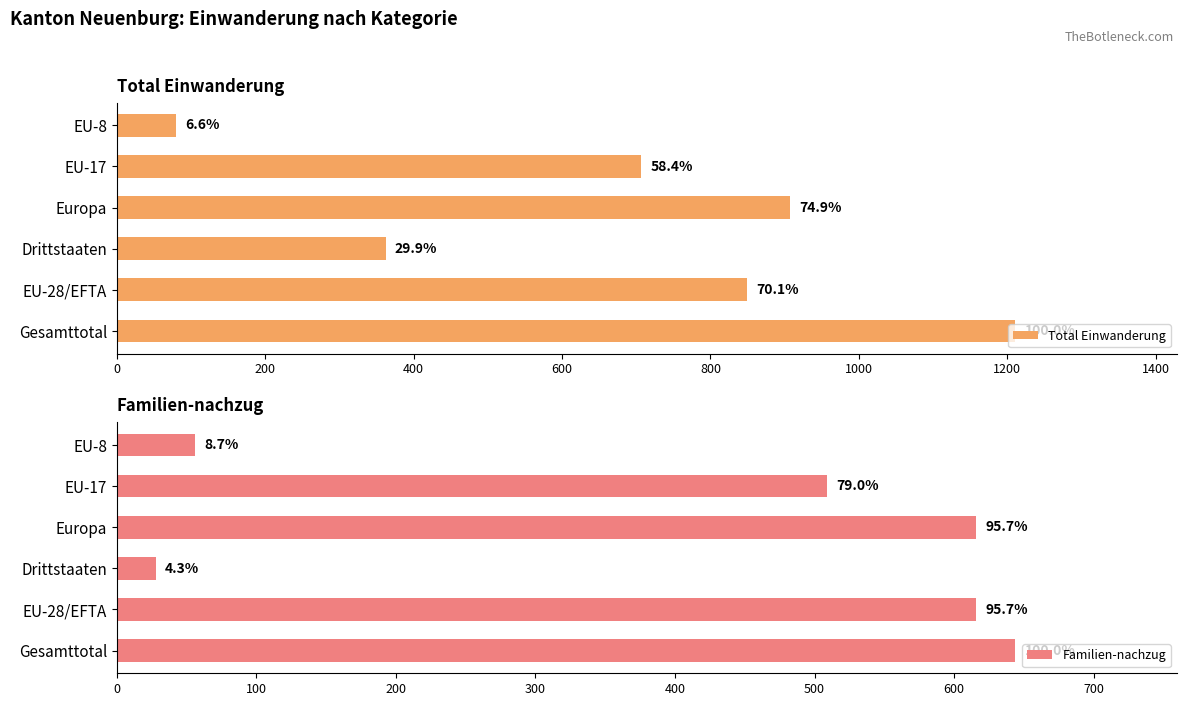

How many data points does each series have?

6